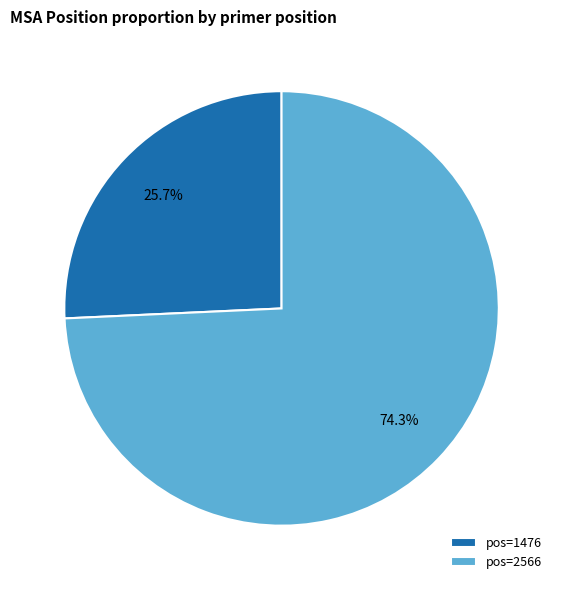

Is the sum of pos=2566 and pos=1476 greater than half?

Yes